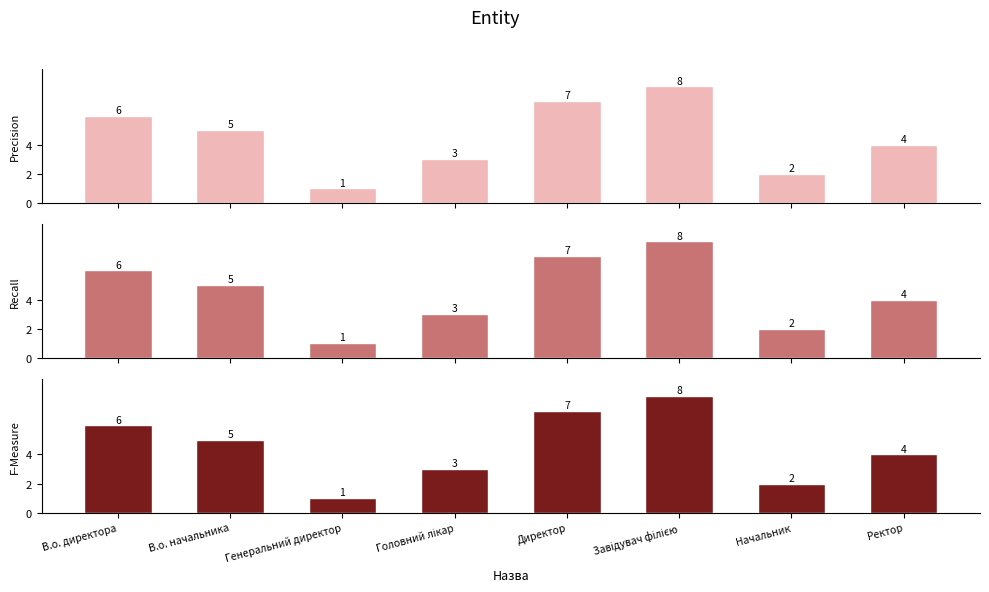

Are the bars grouped side by side (vs. stacked)?

Yes